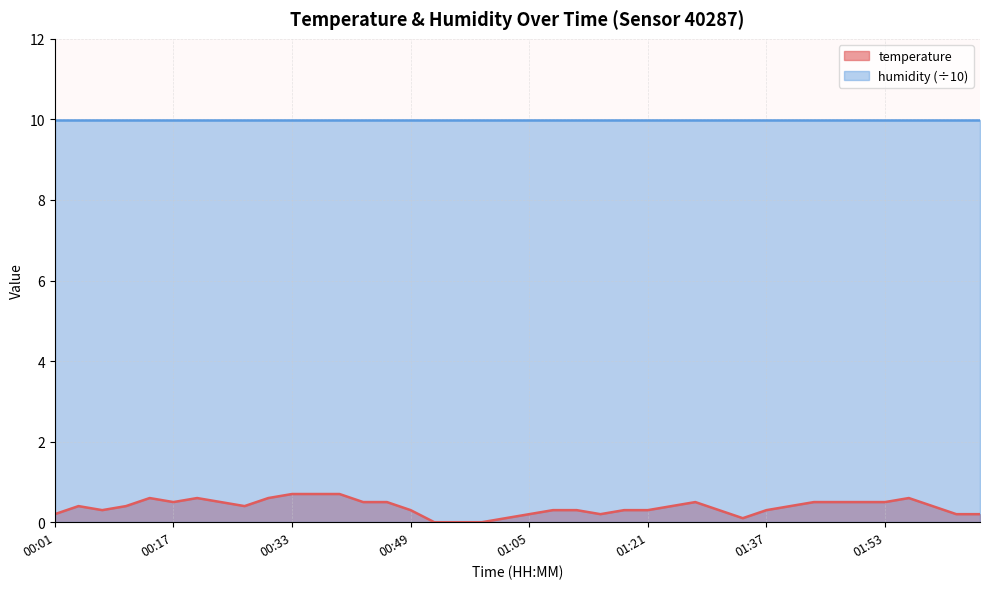

What is the value of the 31st point from the left?

0.3